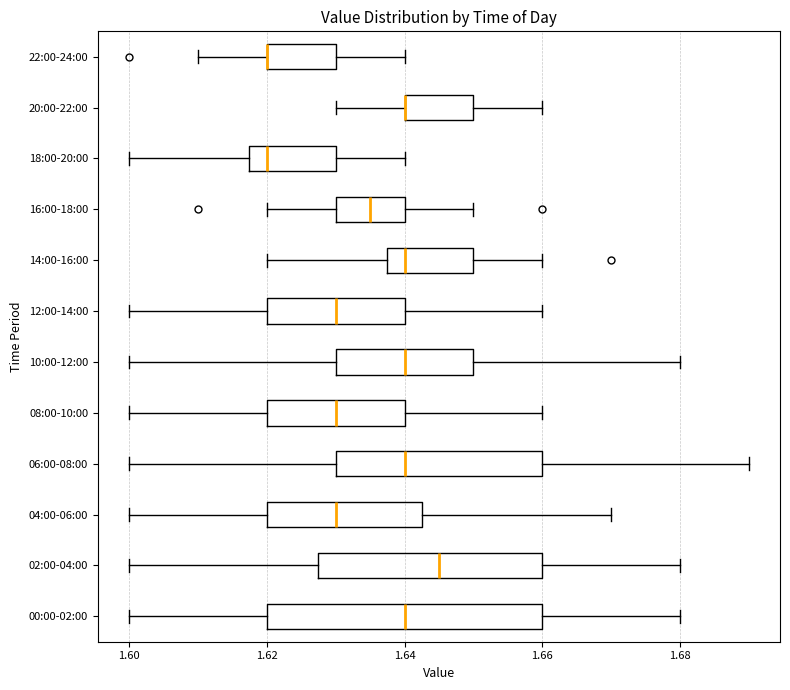

Reading bottom to top, read every box against the x-axis: the position of its median line, the range the box covers, and the ends of its whiskers. The values are not printed on the chart, so give them approximately, as read against the axis.

00:00-02:00: median 1.640, box 1.620 to 1.660, whiskers 1.600 to 1.680
02:00-04:00: median 1.646, box 1.628 to 1.660, whiskers 1.600 to 1.680
04:00-06:00: median 1.630, box 1.620 to 1.642, whiskers 1.600 to 1.670
06:00-08:00: median 1.640, box 1.630 to 1.660, whiskers 1.600 to 1.690
08:00-10:00: median 1.630, box 1.620 to 1.640, whiskers 1.600 to 1.660
10:00-12:00: median 1.640, box 1.630 to 1.650, whiskers 1.600 to 1.680
12:00-14:00: median 1.630, box 1.620 to 1.640, whiskers 1.600 to 1.660
14:00-16:00: median 1.640, box 1.638 to 1.650, whiskers 1.620 to 1.660
16:00-18:00: median 1.636, box 1.630 to 1.640, whiskers 1.620 to 1.650
18:00-20:00: median 1.620, box 1.618 to 1.630, whiskers 1.600 to 1.640
20:00-22:00: median 1.640 (drawn on the box's left edge), box 1.640 to 1.650, whiskers 1.630 to 1.660
22:00-24:00: median 1.620 (drawn on the box's left edge), box 1.620 to 1.630, whiskers 1.610 to 1.640